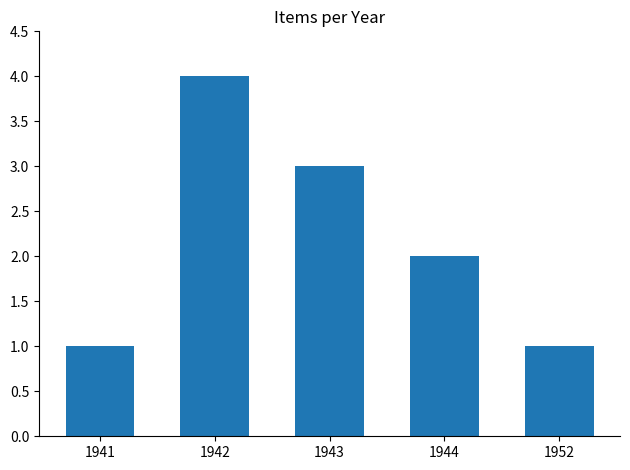

What value does the data have at 1952?

1